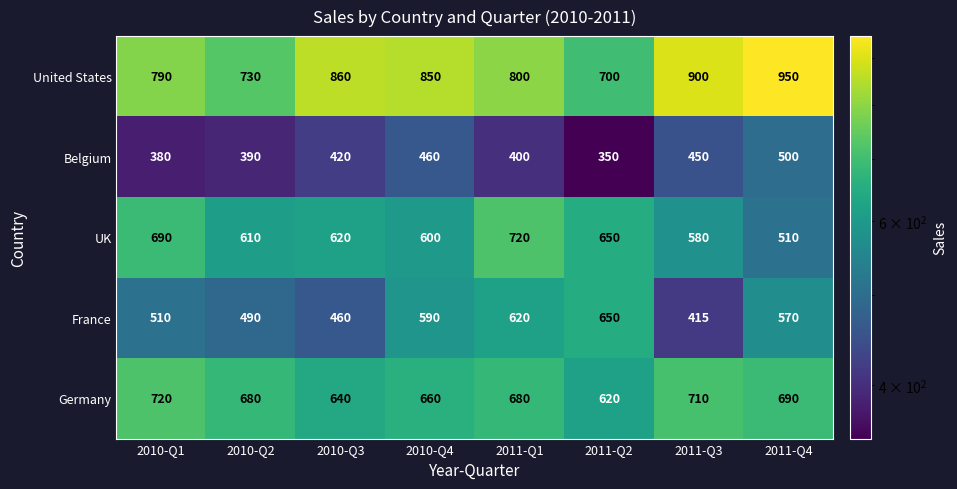

Where does the Germany series first go above 680?

2010-Q1